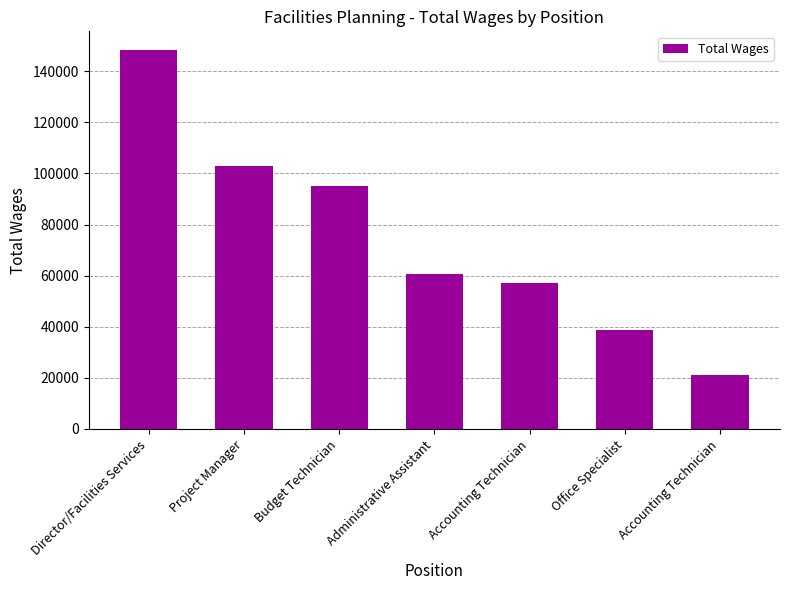

Count the number of categories in the chart.

7